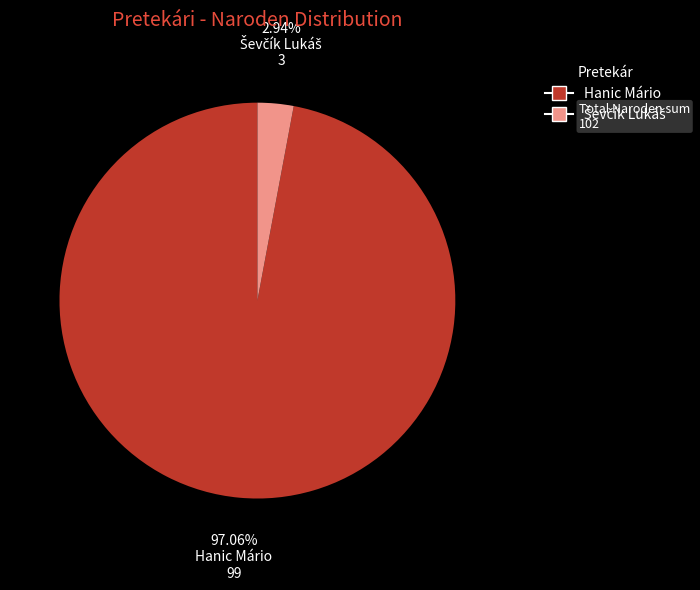

Which slice is the largest?

Hanic Mário